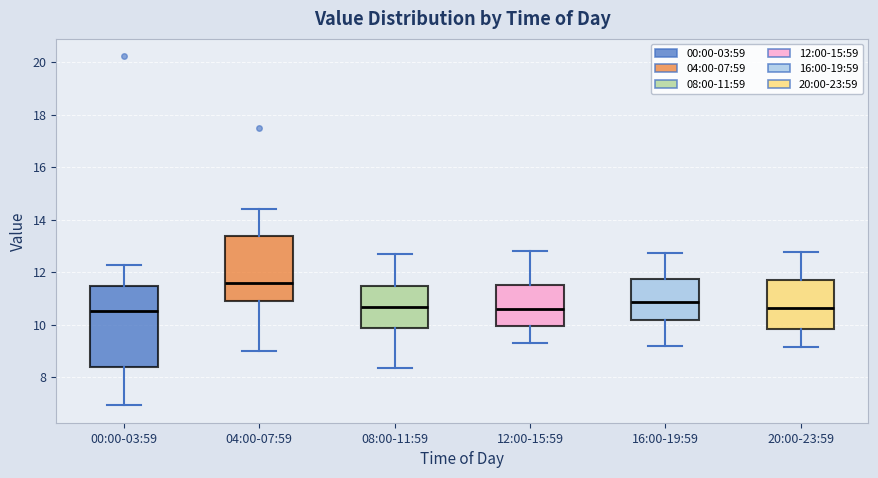

Where is the upper edge of the box for 12:00-15:59 on the y-axis? The values are not printed on the chart, so give them approximately, as read against the axis.

11.6